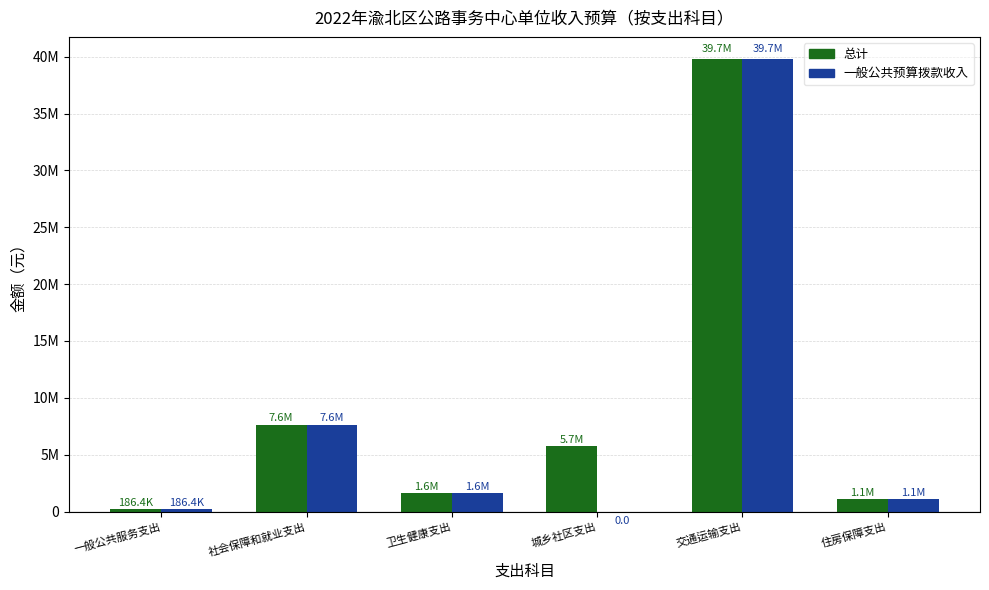

What is the total value across all series at 一般公共服务支出?

372798.2